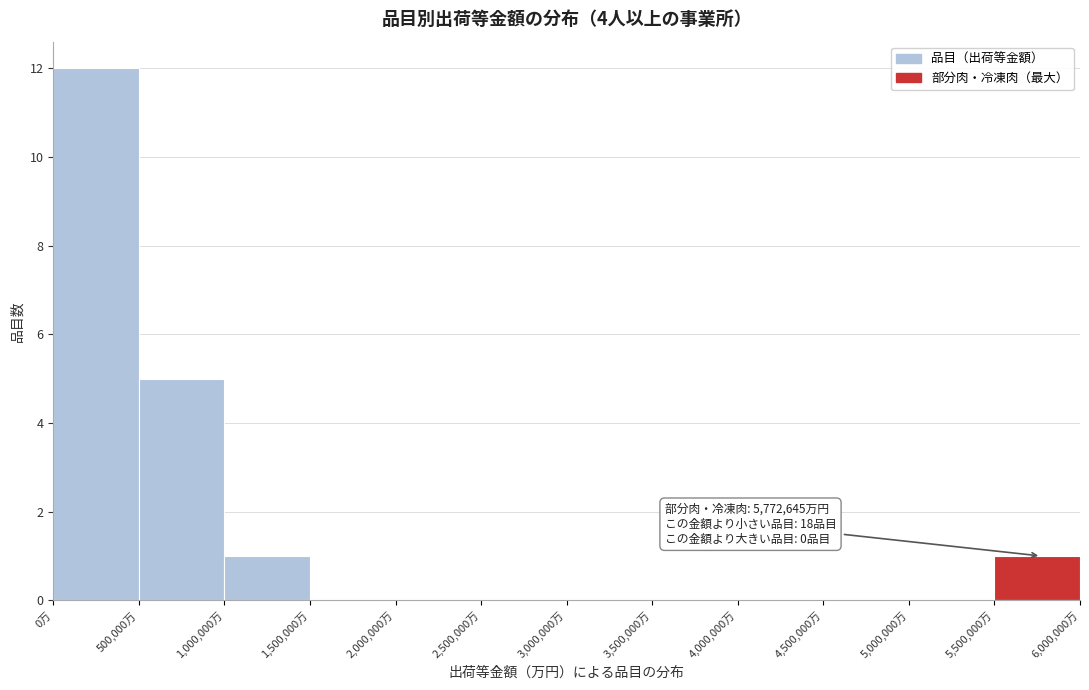

Over which range of the x-axis is the bar tallest?

0 to 500000